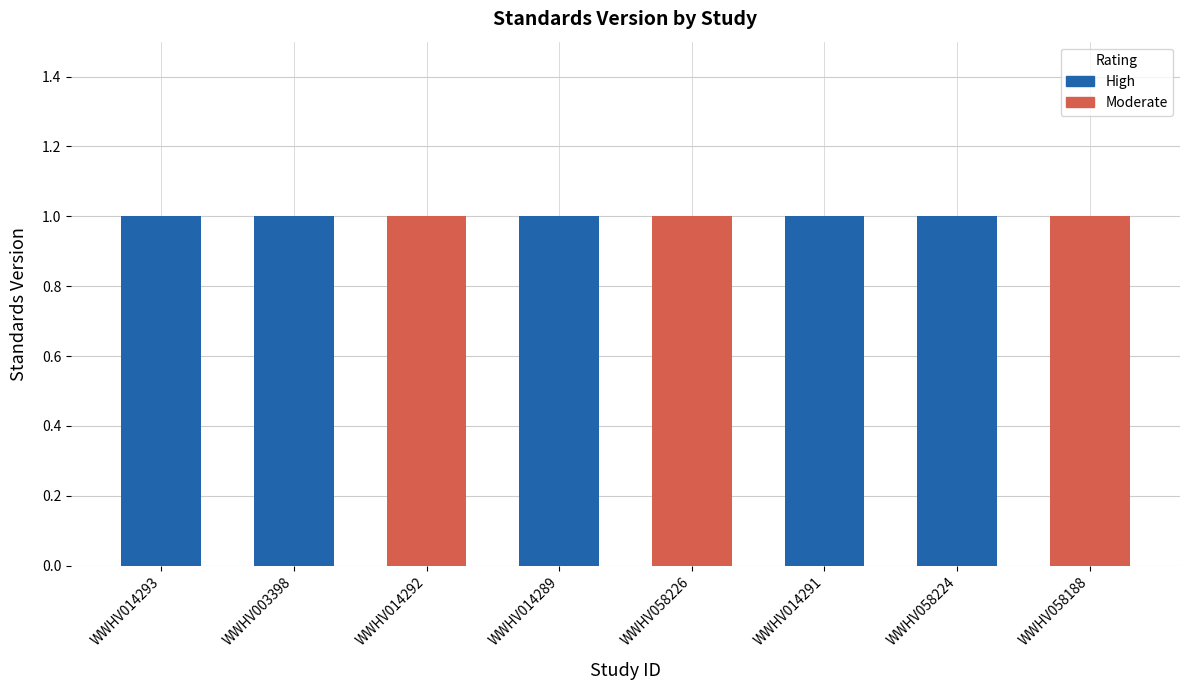

What is the label of the 3rd bar from the right?

WWHV014291